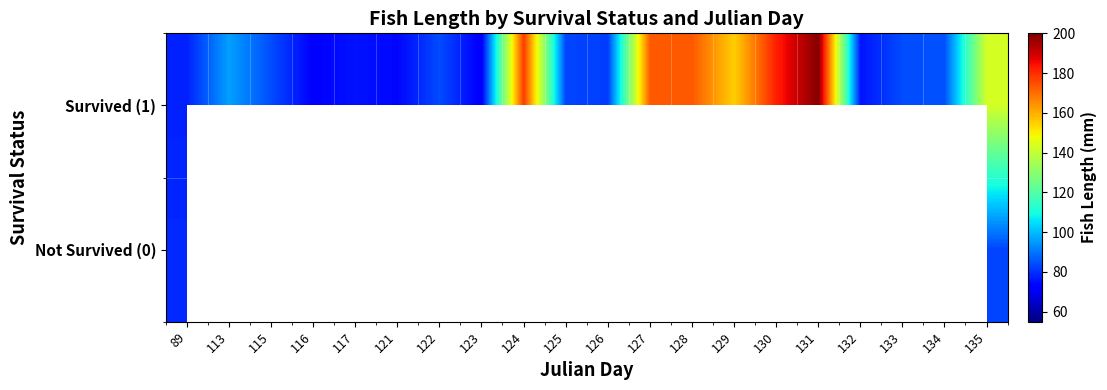

What is the difference between the Survived (1) values at 130 and 117?

106.0